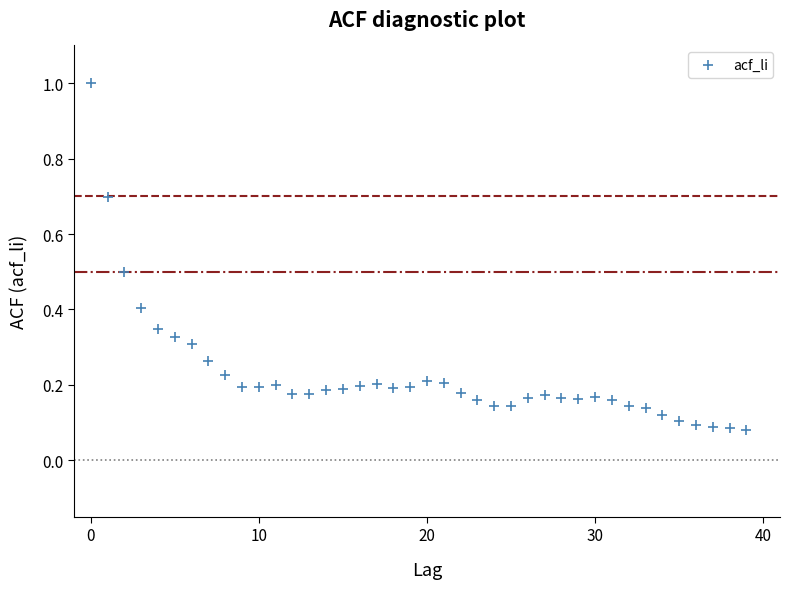

What is the range of Y values (max minus min)?

0.9